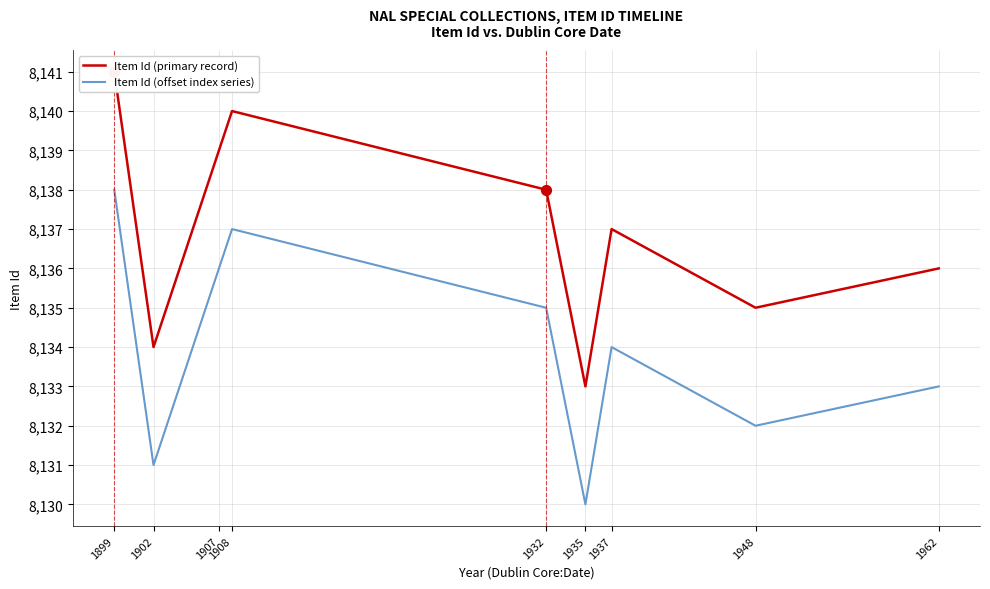

At how many categories does at least one series exceed 8132?

9